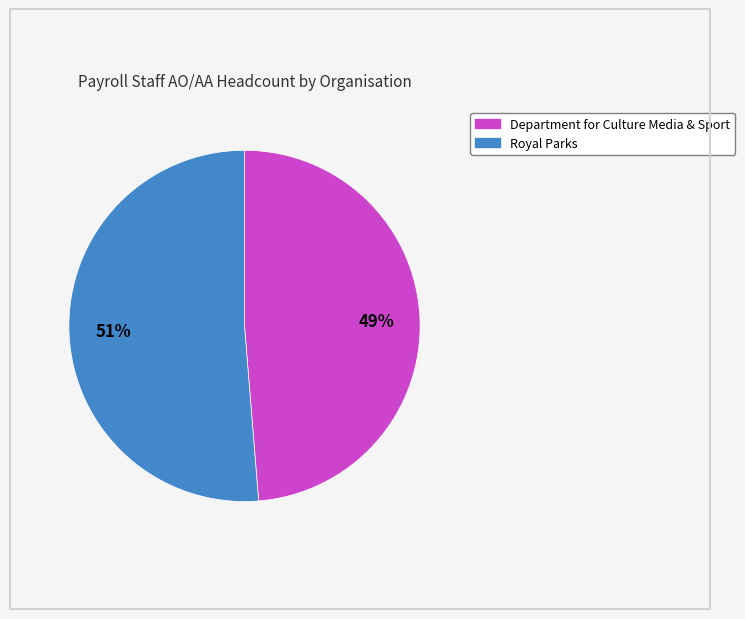

To the nearest percent, what is the average slice percentage?

50%